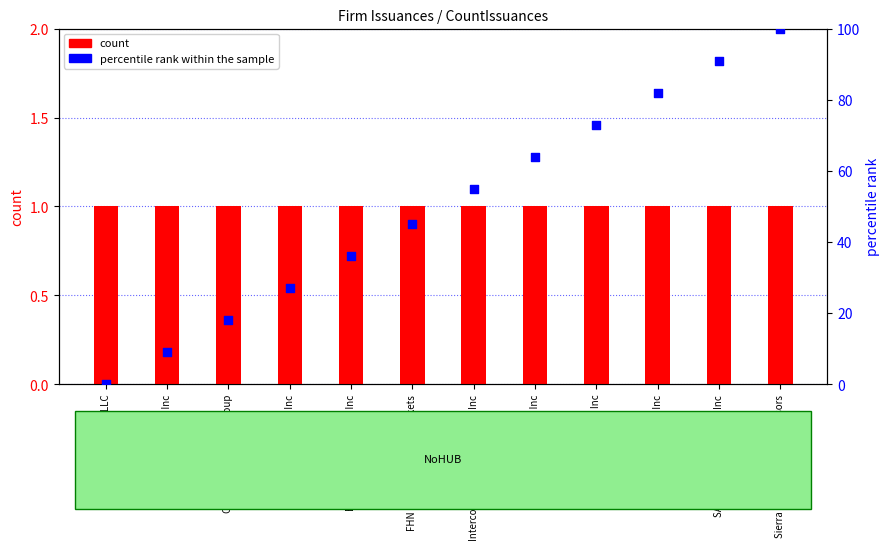

Which series reaches the minimum Y coordinate?

percentile rank within the sample